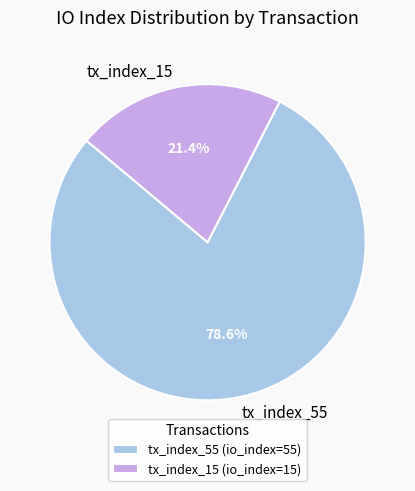

To the nearest percent, what is the difference between the tx_index_55 and tx_index_15 slice percentages?

57%